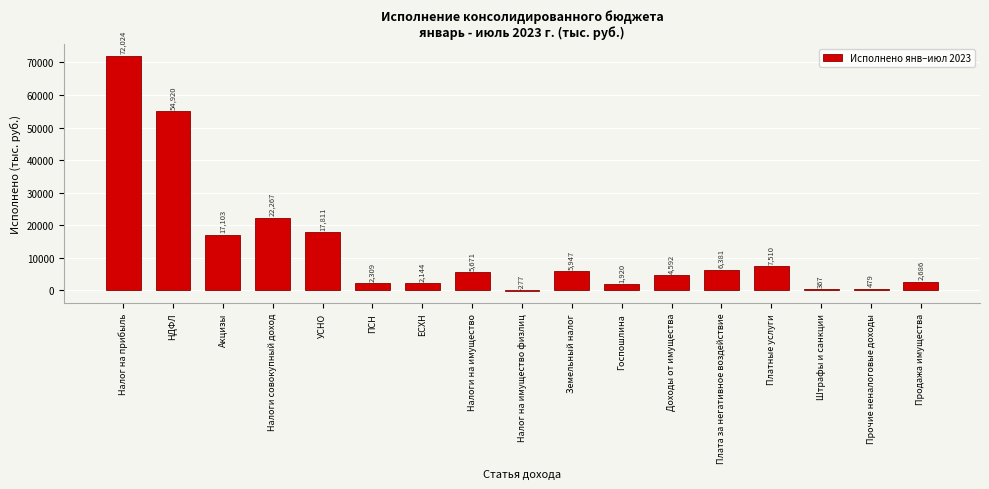

The chart shows a value of 14060.8 at Налоги совокупный доход. True or false?

False